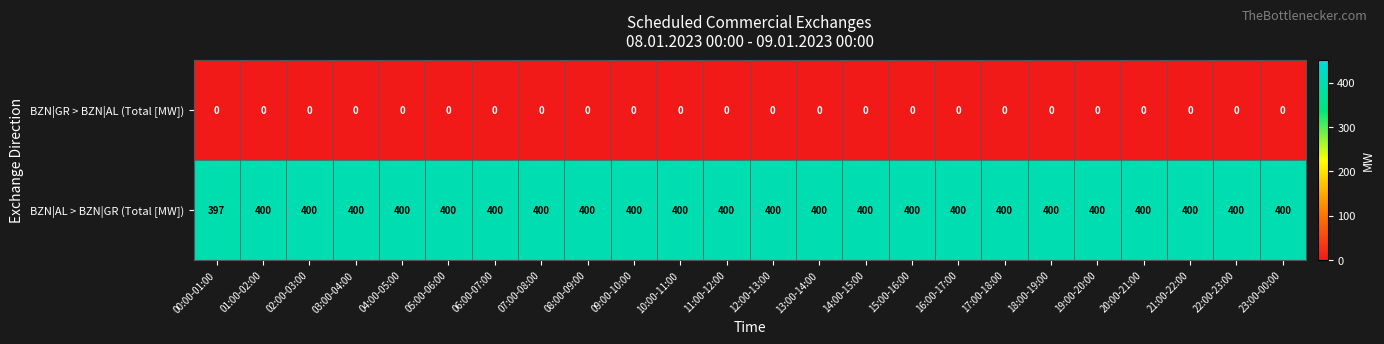

List the series in order of their peak value, highest first.

BZN|AL > BZN|GR (Total [MW]), BZN|GR > BZN|AL (Total [MW])